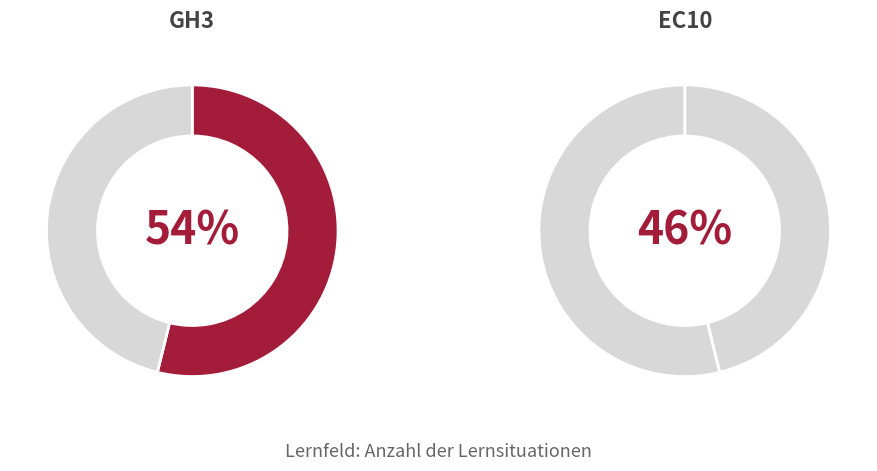

Do EC10 and GH3 together represent more than half of the pie?

Yes